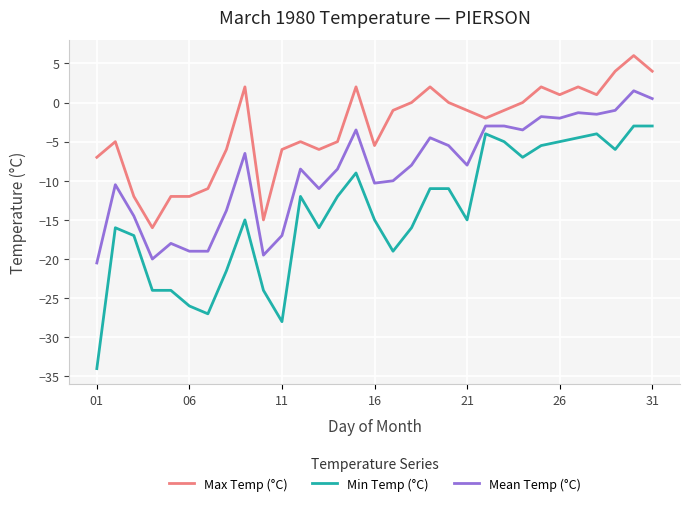

Which series has the largest total across all categories?

Max Temp (°C)